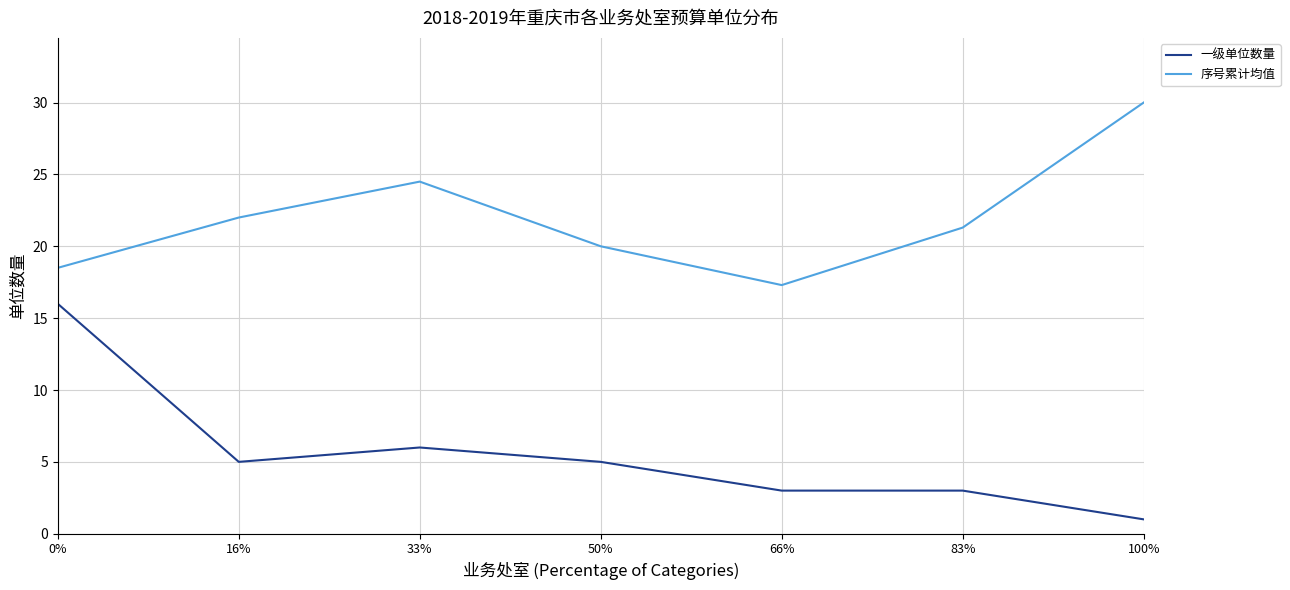

What position from the left is 66%?

5